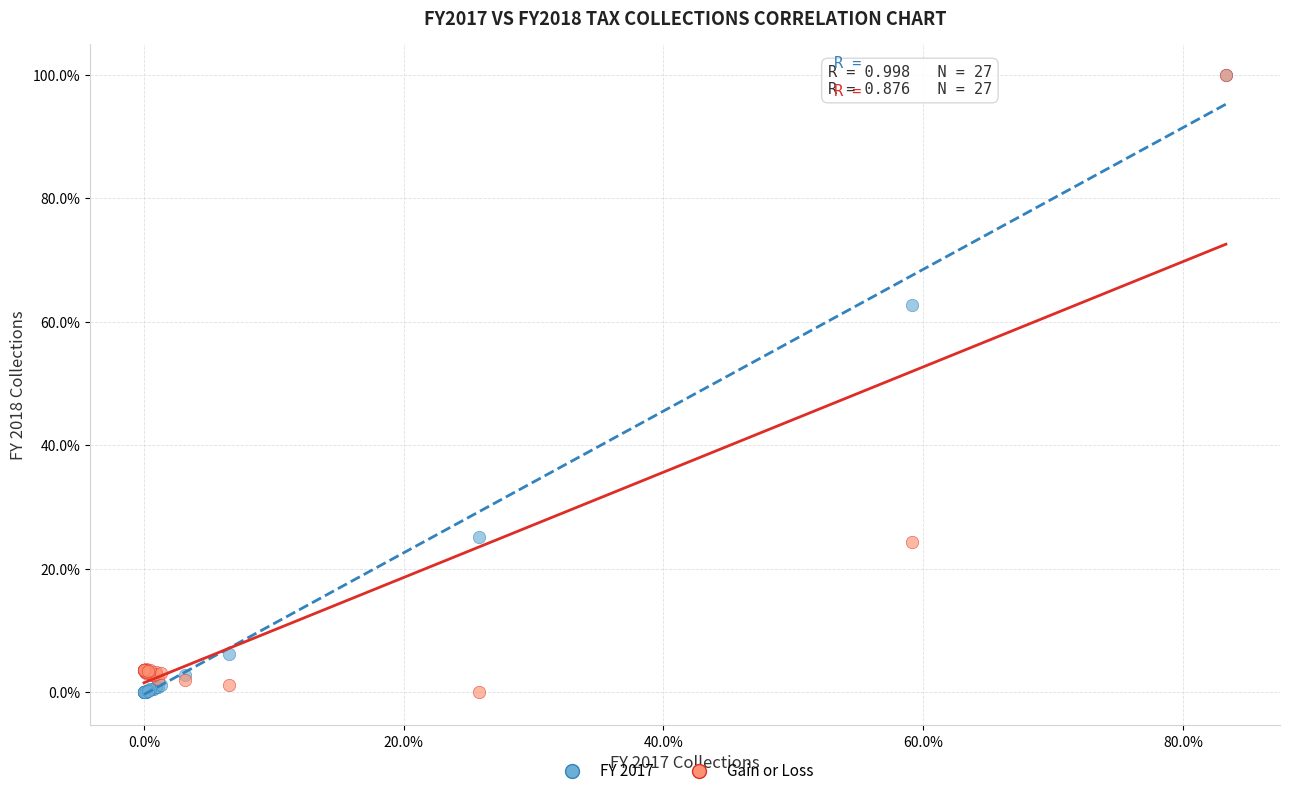

What are all the series names shown in the legend?

FY 2017, Gain or Loss